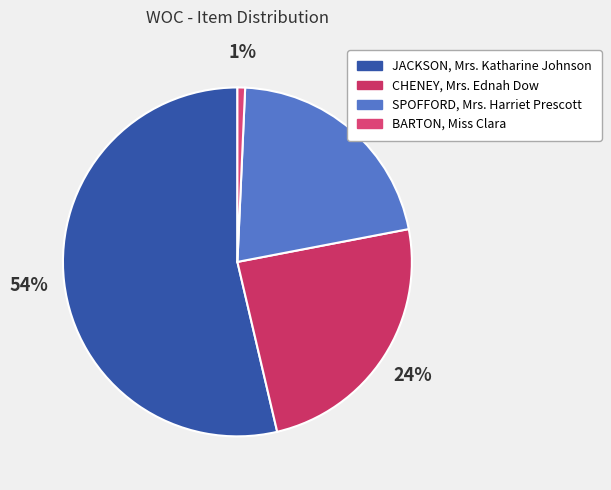

Which has a higher value, CHENEY, Mrs. Ednah Dow or BARTON, Miss Clara?

CHENEY, Mrs. Ednah Dow